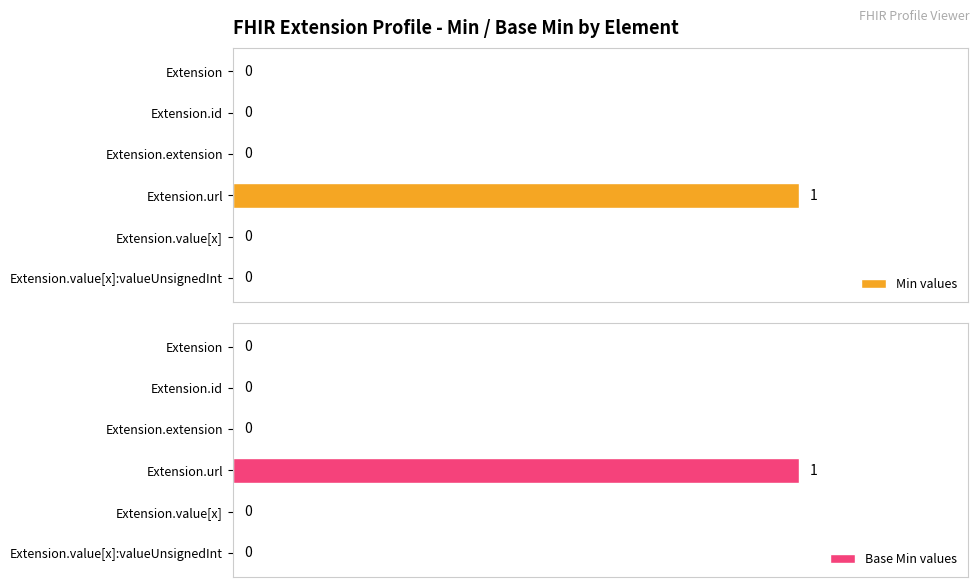

What are all the series names shown in the legend?

Min values, Base Min values